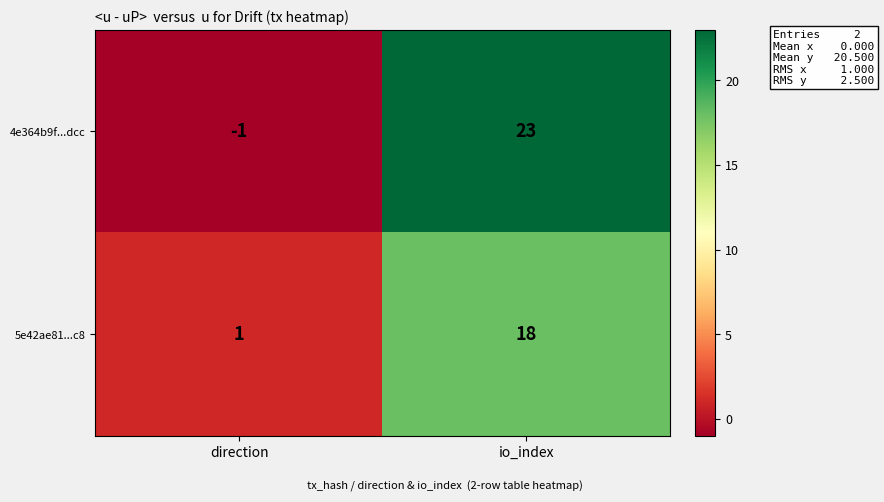

Reading right to left, extract all data points from this chart.

4e364b9f...dcc: io_index=23	direction=-1
5e42ae81...c8: io_index=18	direction=1